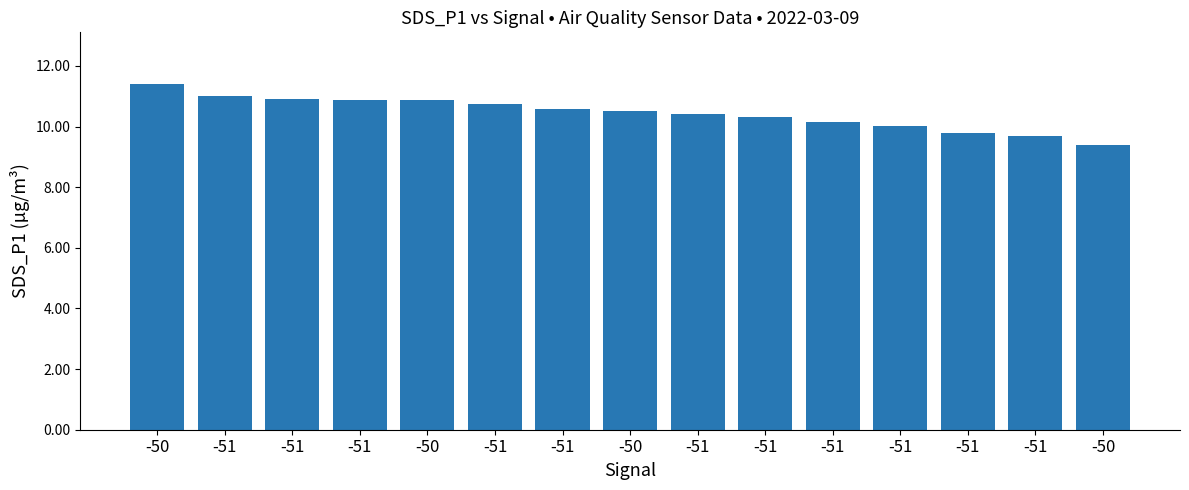

Does the chart contain any negative values?

No